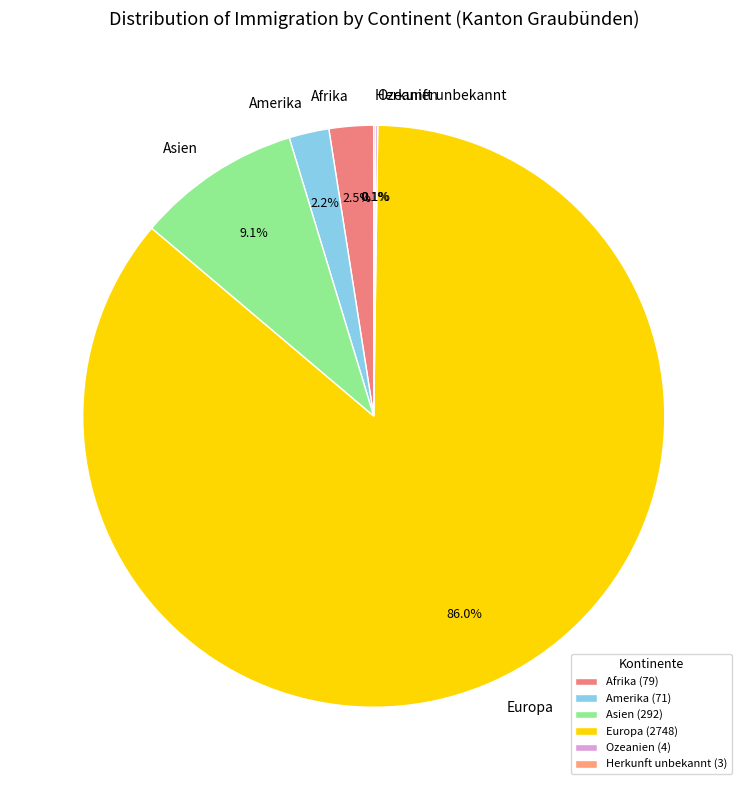

Is Amerika the majority of the pie?

No